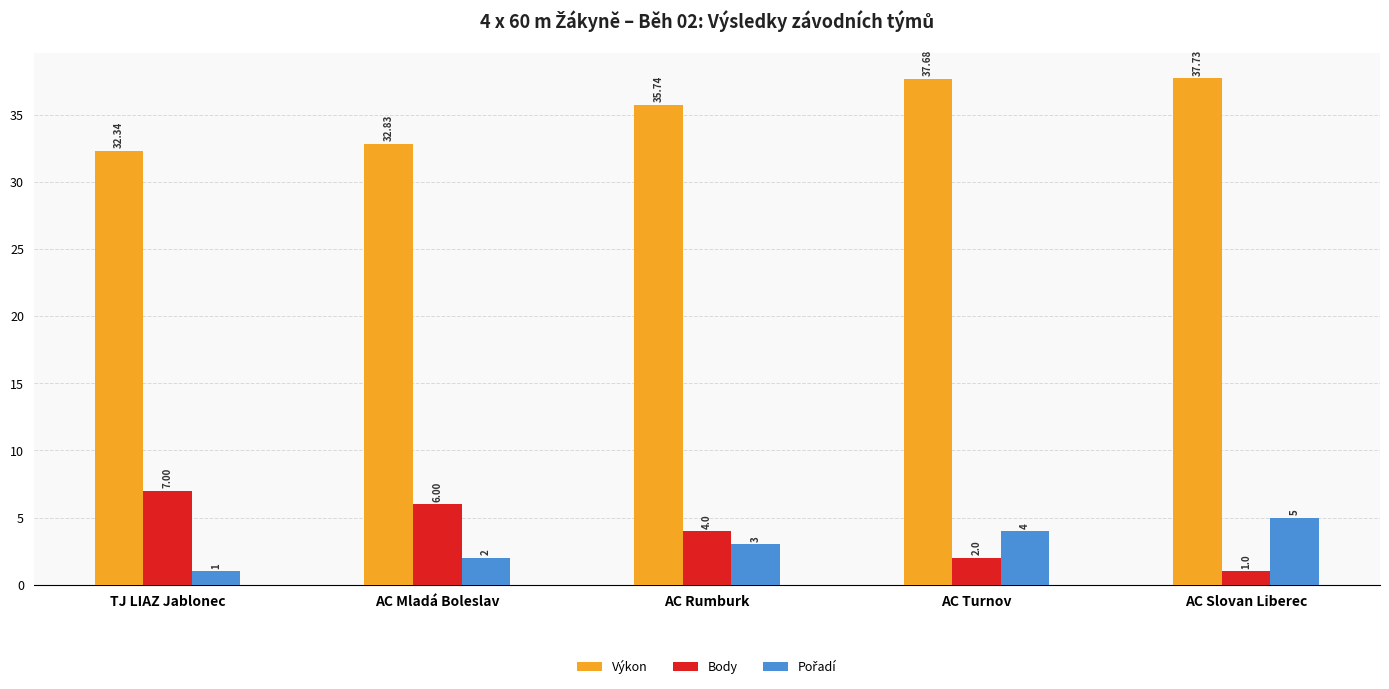

At which label is Výkon closest to 35?

AC Rumburk